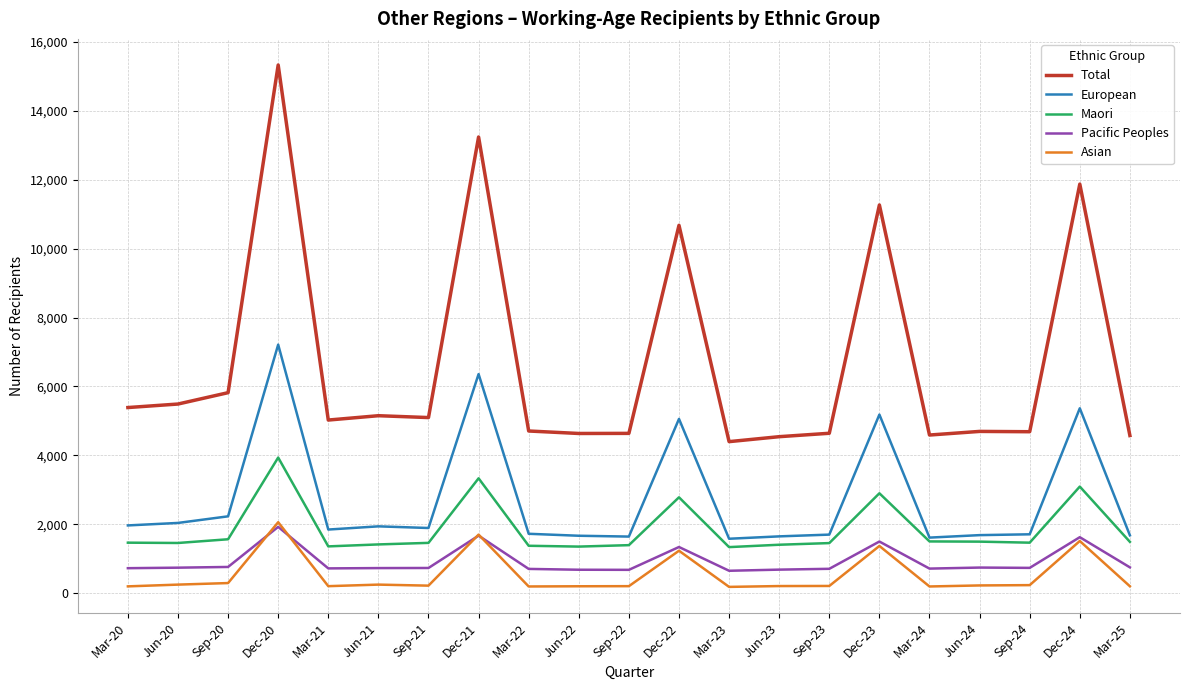

How many lines are shown in the chart?

5